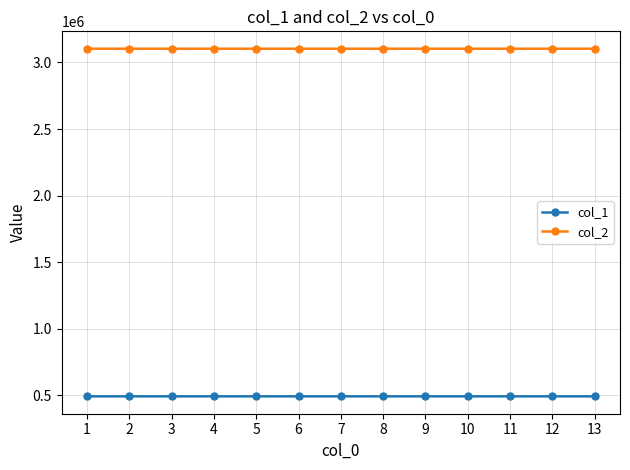

What is the maximum value shown in the chart?

3103374.0